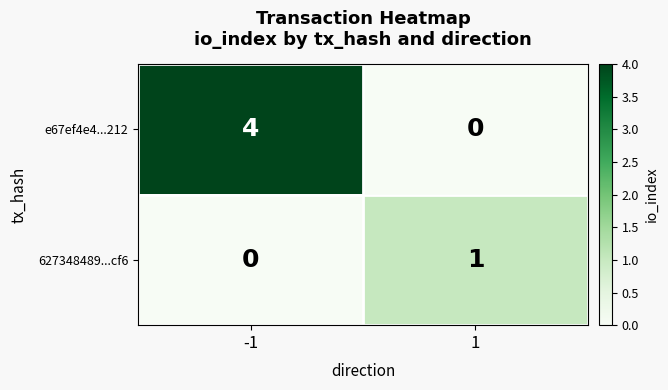

How many positive values does the 627348489...cf6 series have?

1